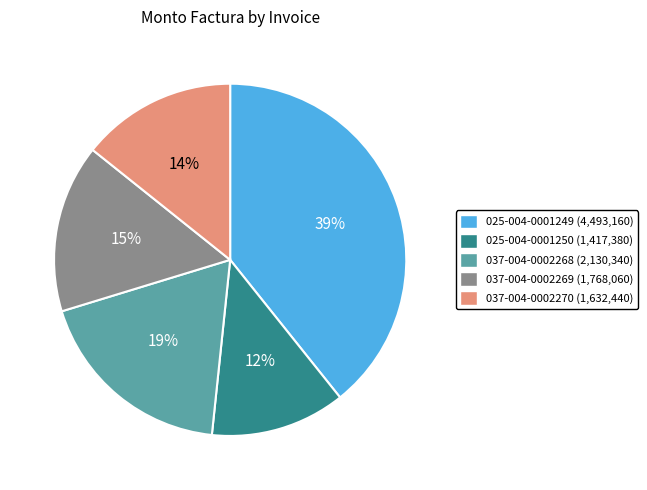

How many segments does this pie chart have?

5